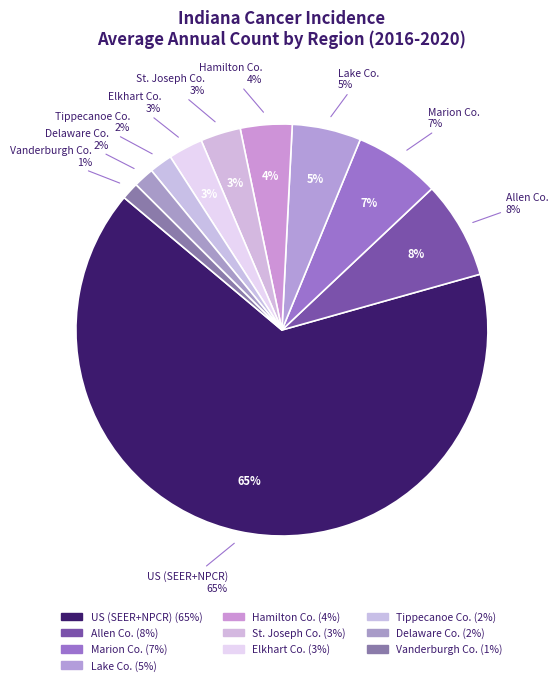

Which category has the biggest portion of the pie?

US (SEER+NPCR)